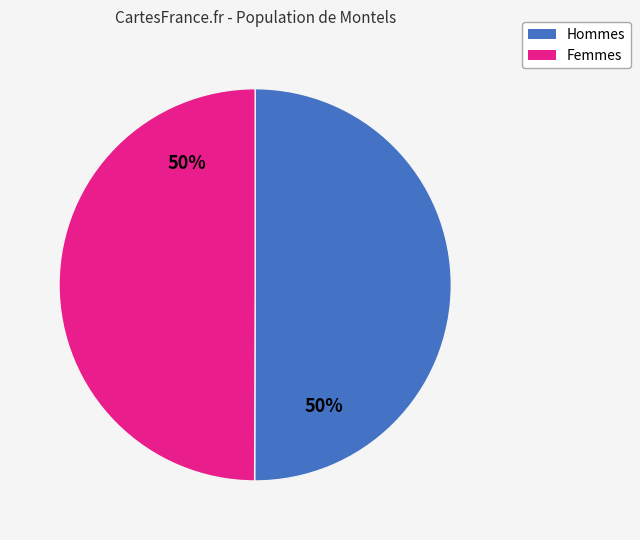

To the nearest percent, what percentage of the pie is Hommes?

50%